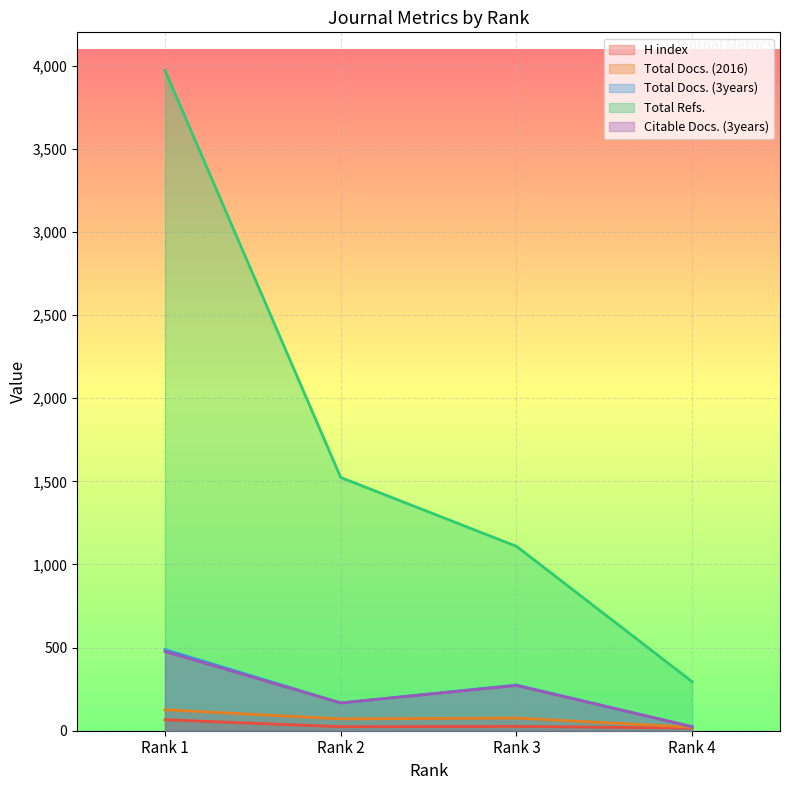

What is the approximate value of Total Docs. (2016) at Rank 1, to the nearest 10?

130